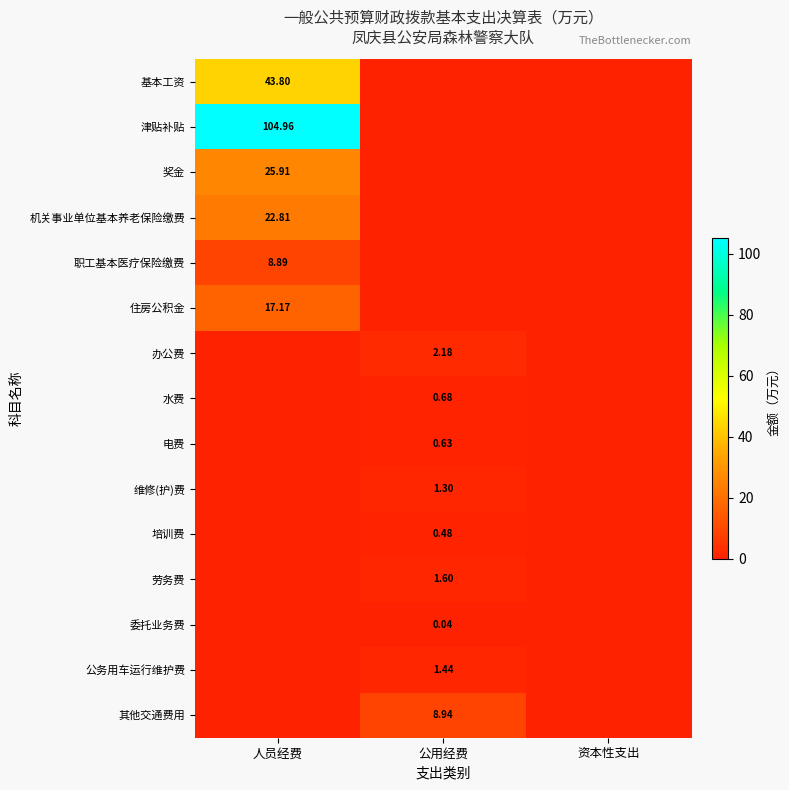

At which label is 其他交通费用 closest to 4?

人员经费